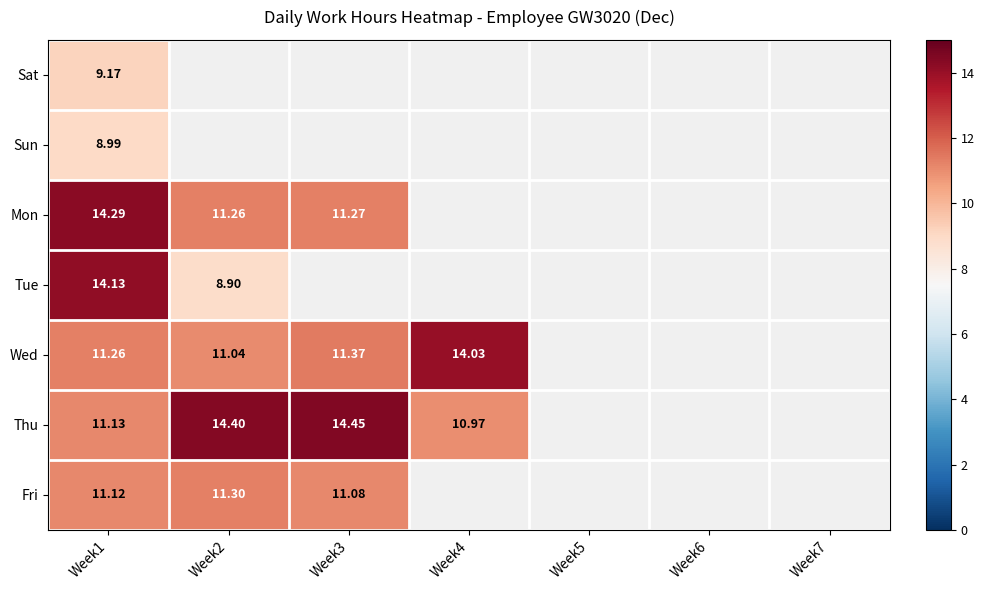

Which category has the highest value across all series?

Week3